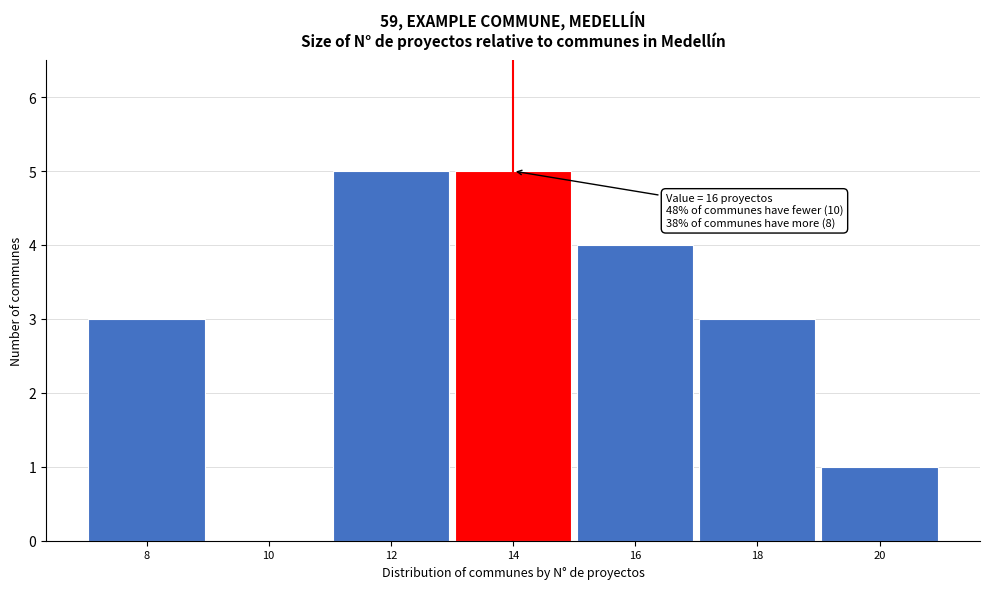

Reading left to right, transcribe all the data shown in this chart.

8=3	10=0	12=5	14=5	16=4	18=3	20=1